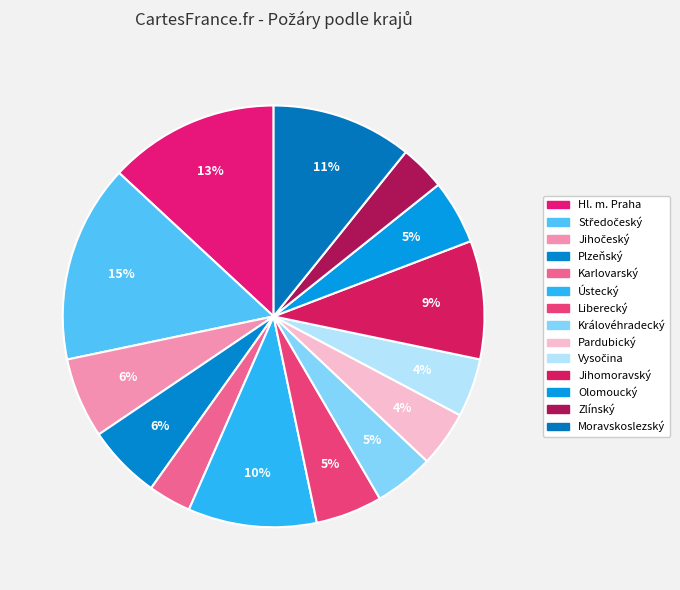

How many segments does this pie chart have?

14